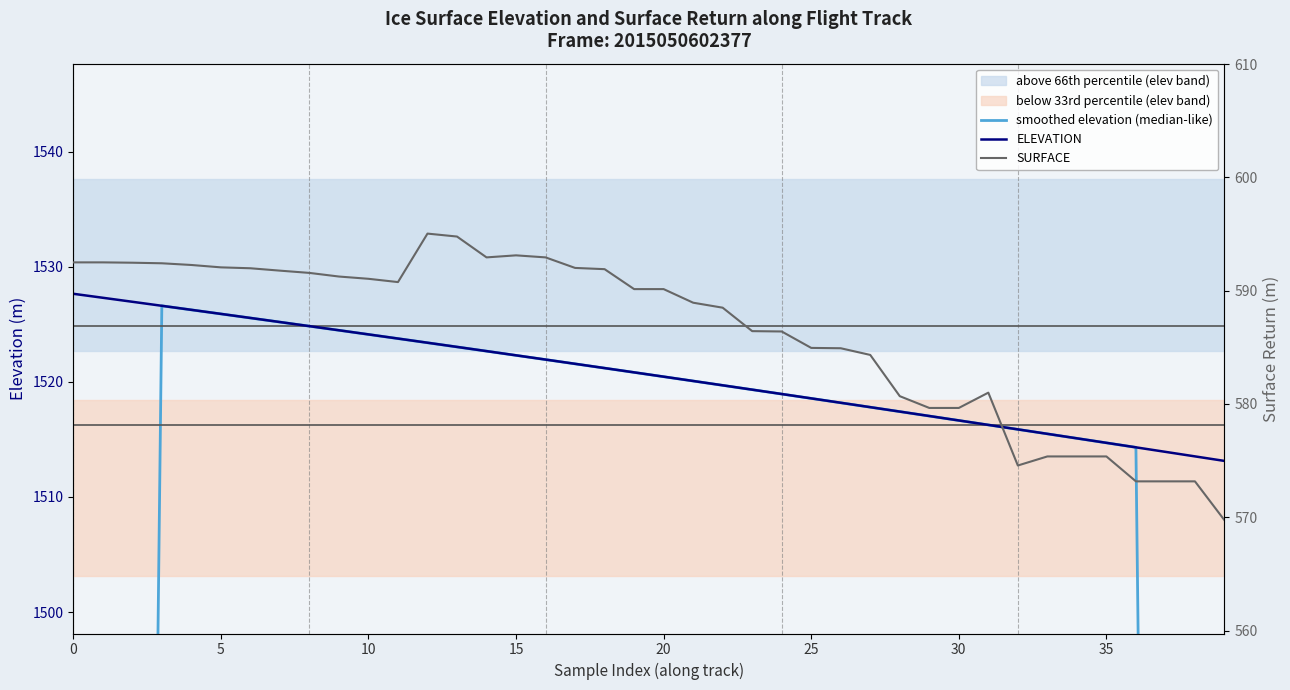

How many lines are shown in the chart?

3